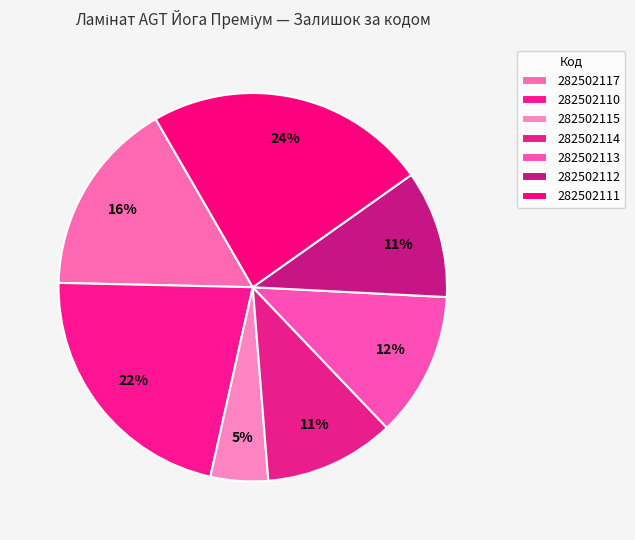

Which slice is the largest?

282502111